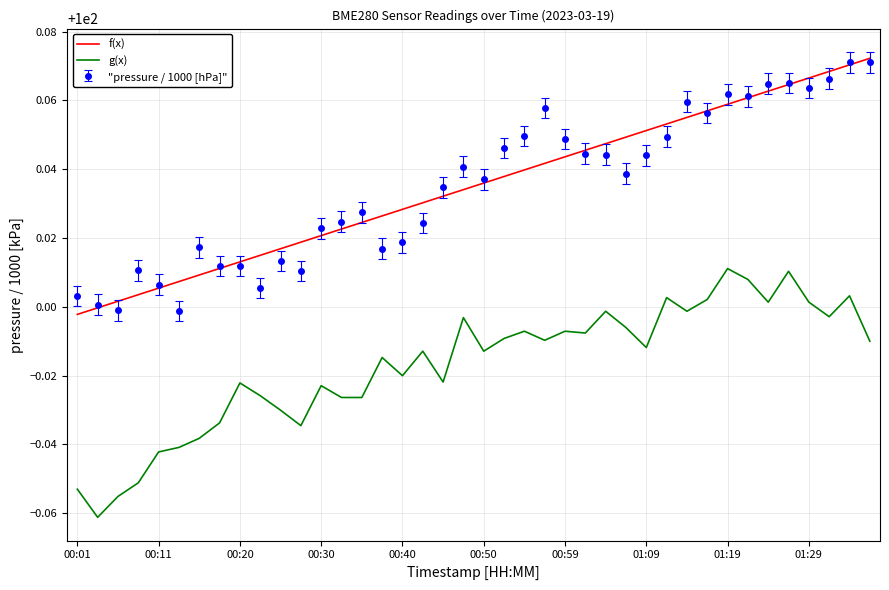

True or false: "pressure / 1000 [hPa]" and g(x) cross at least once.

False